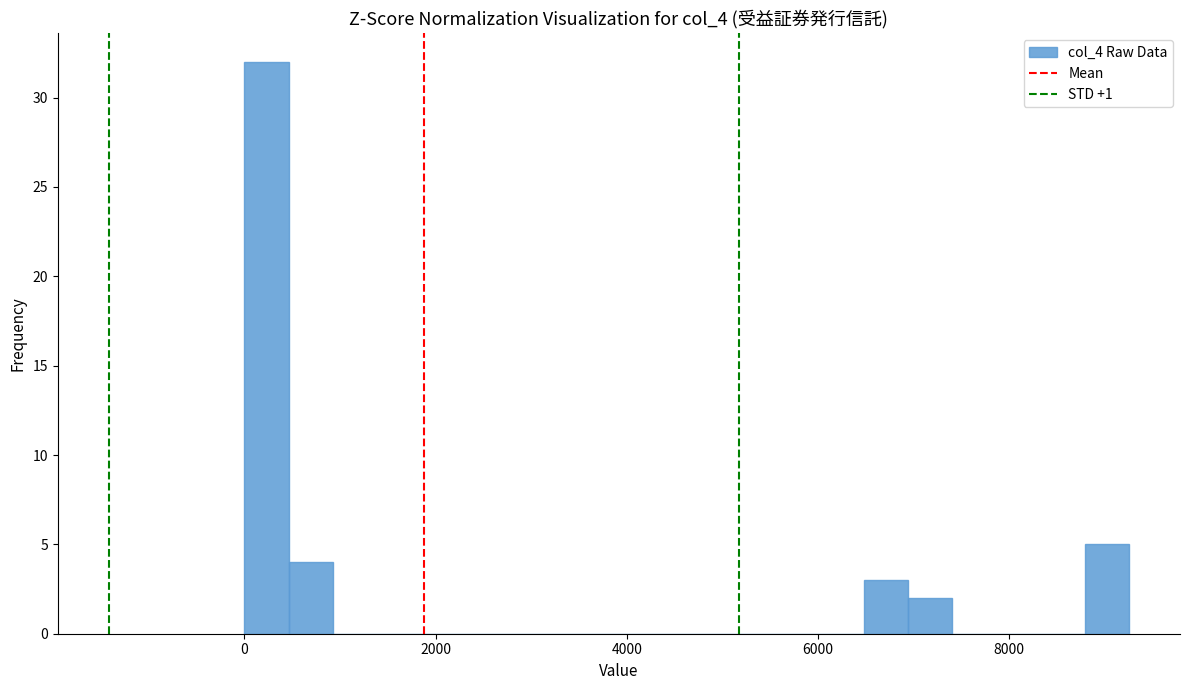

Around what value on the x-axis is the tallest bar? Give the approximate position of its centre, as read against the axis.

200